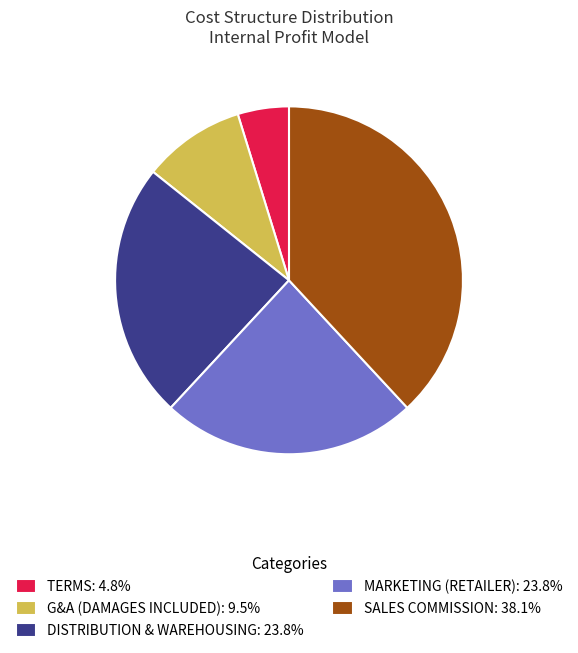

How many segments does this pie chart have?

5